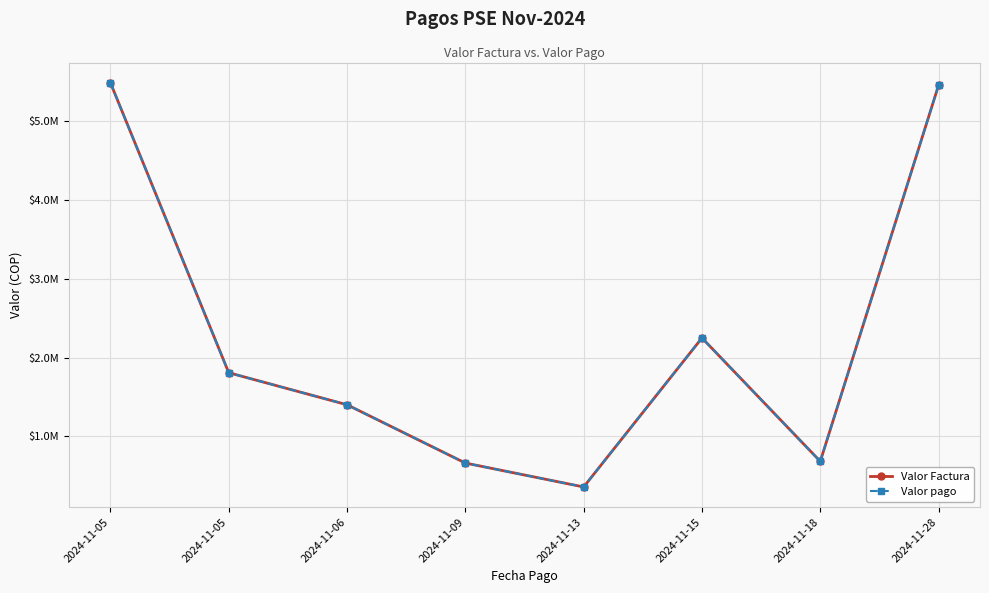

Is this an area chart (filled region under the line)?

No